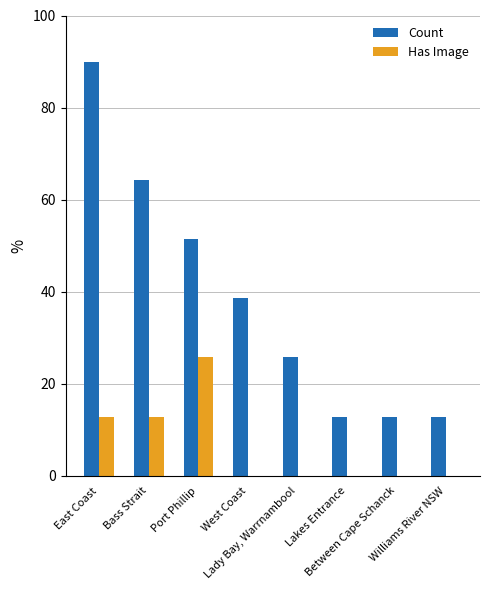

At which category is the sum across all series the highest?

East Coast